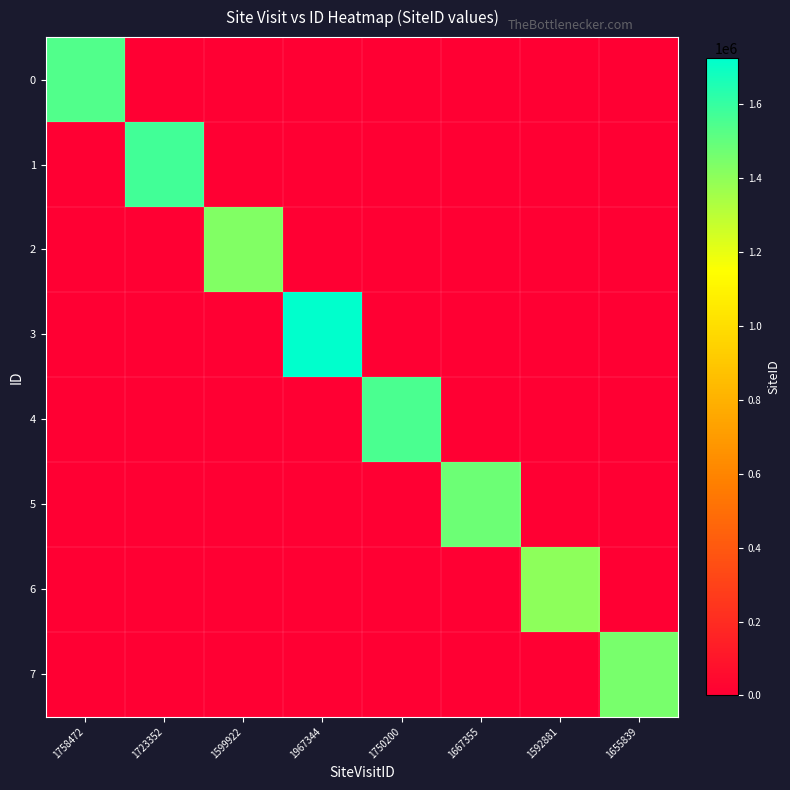

What is the greatest value displayed?

1724749